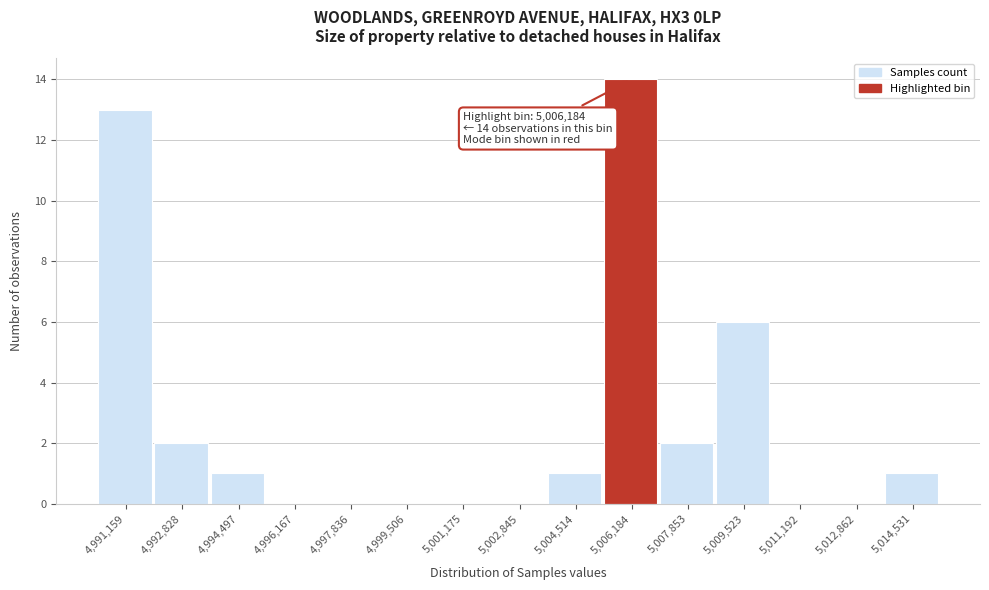

Reading left to right, what are all the values shown in this chart?

4,991,159=13	4,992,828=2	4,994,497=1	4,996,167=0	4,997,836=0	4,999,506=0	5,001,175=0	5,002,845=0	5,004,514=1	5,006,184=14	5,007,853=2	5,009,523=6	5,011,192=0	5,012,862=0	5,014,531=1